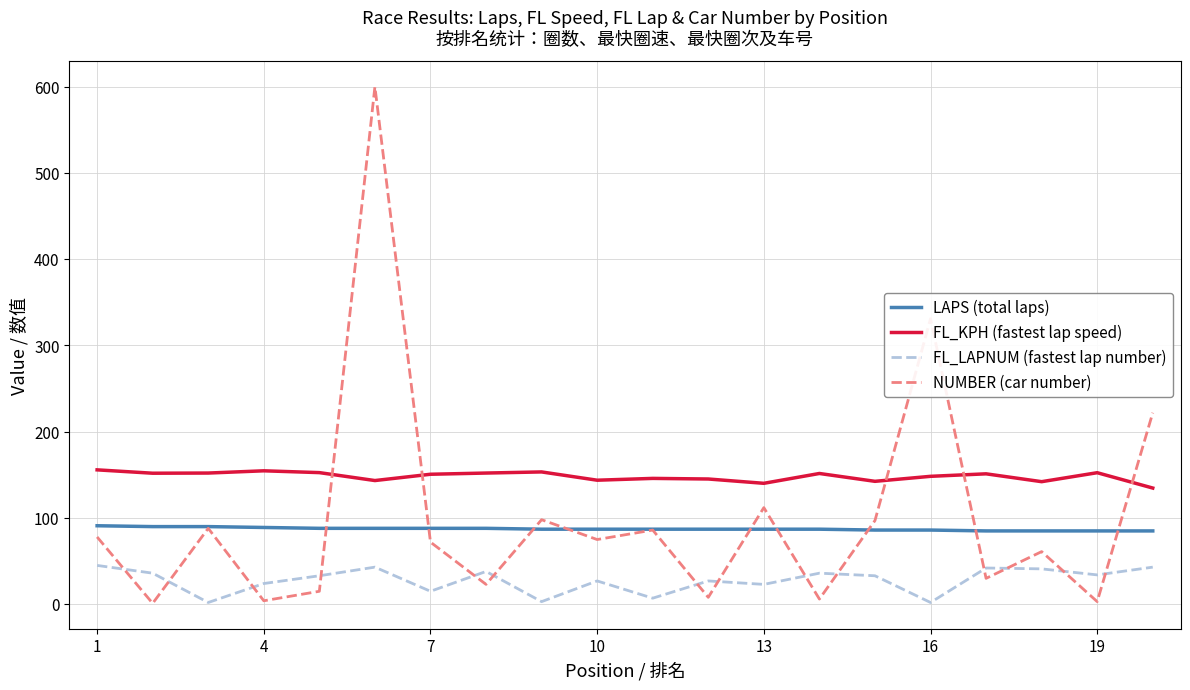

How many lines are shown in the chart?

4